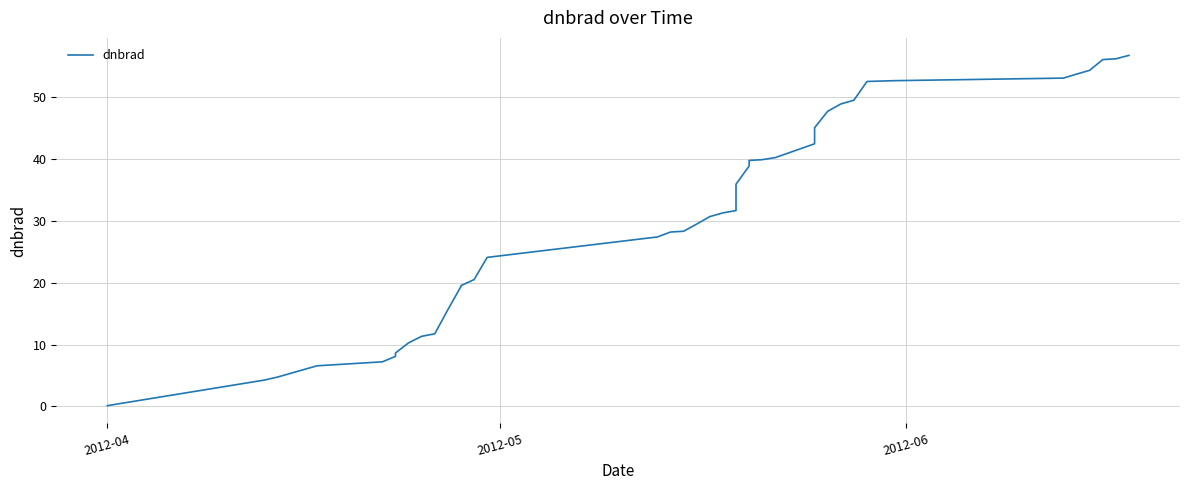

Is this an area chart (filled region under the line)?

No